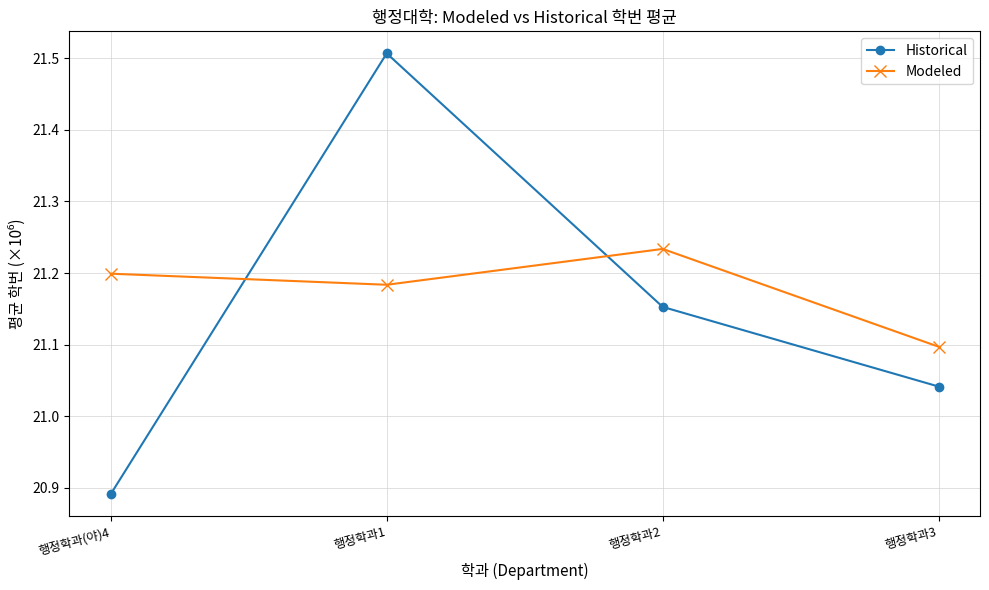

What is the difference between the Historical values at 행정학과(야)4 and 행정학과2?

0.3